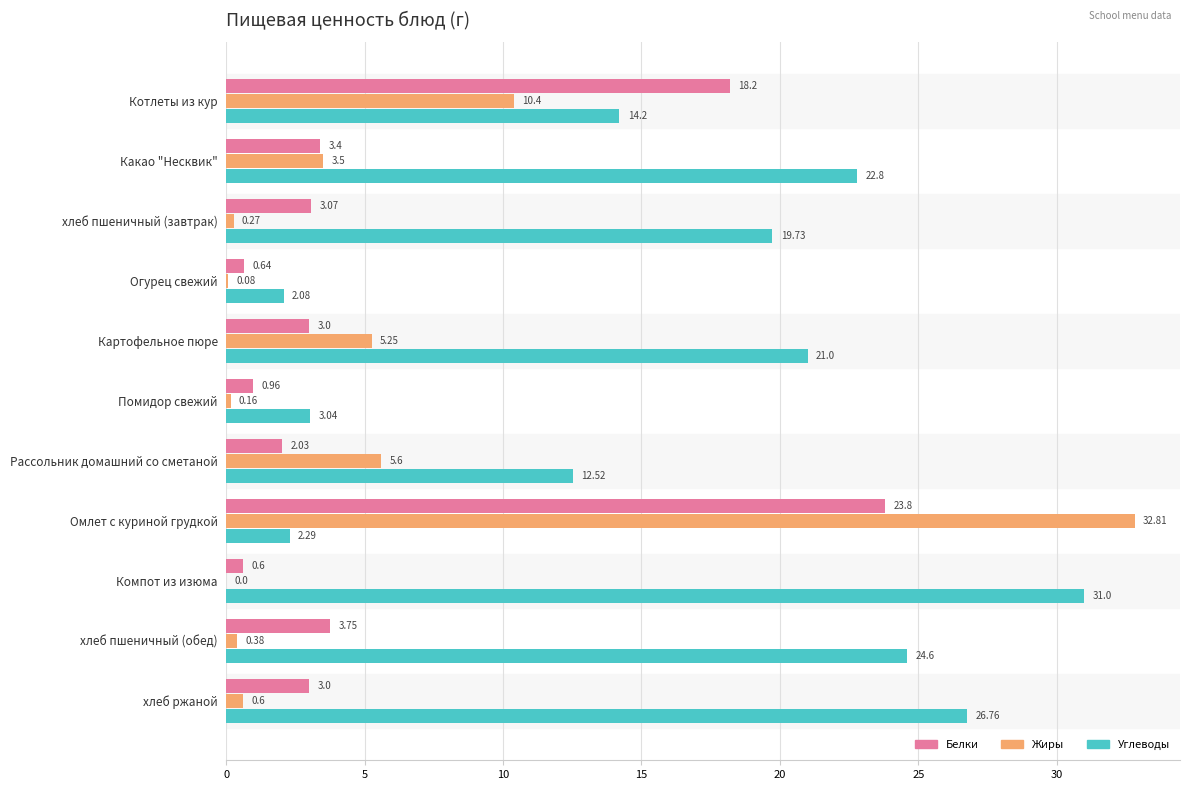

What is the total value across all series at хлеб пшеничный (завтрак)?

23.1